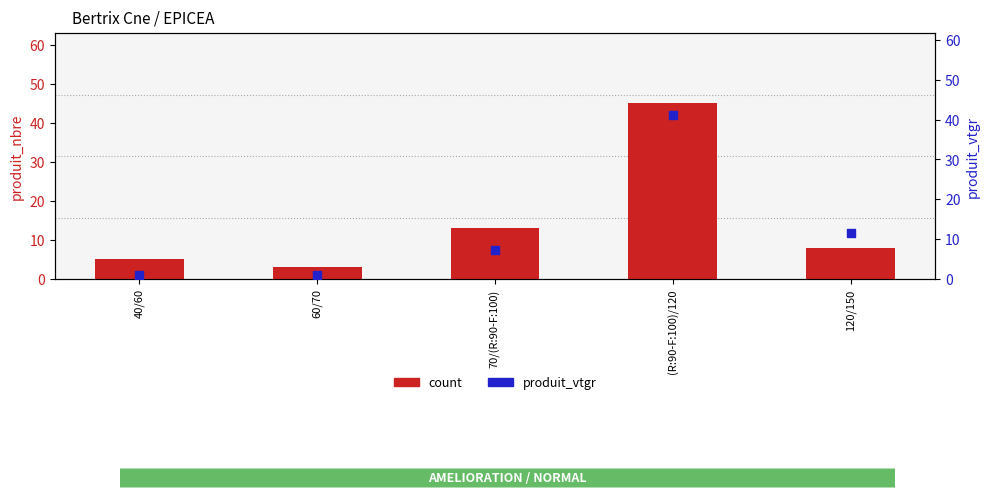

What are all the series names shown in the legend?

count, produit_vtgr